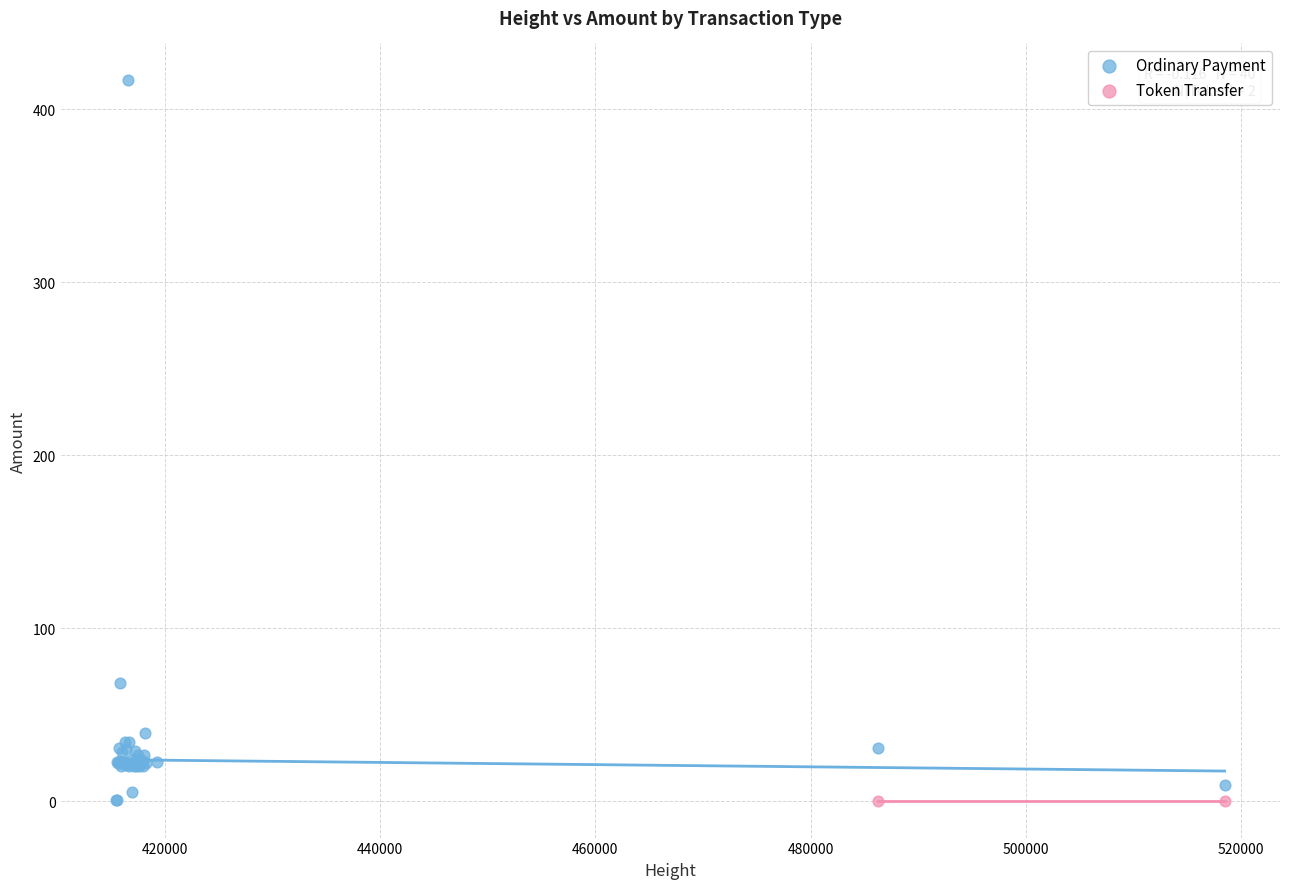

What are all the series names shown in the legend?

Ordinary Payment, Token Transfer